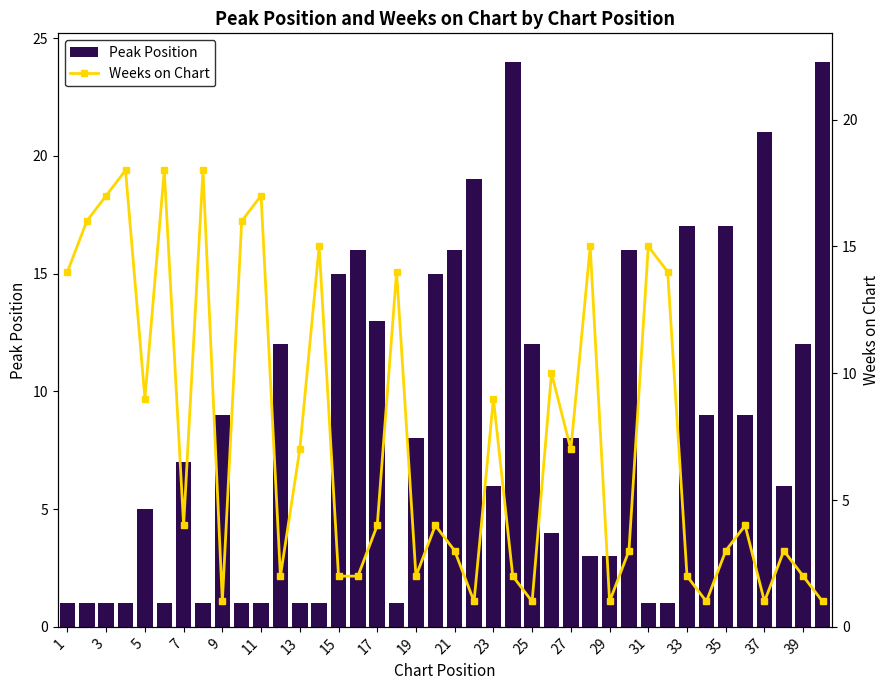

What is the sum of all Peak Position values?

339